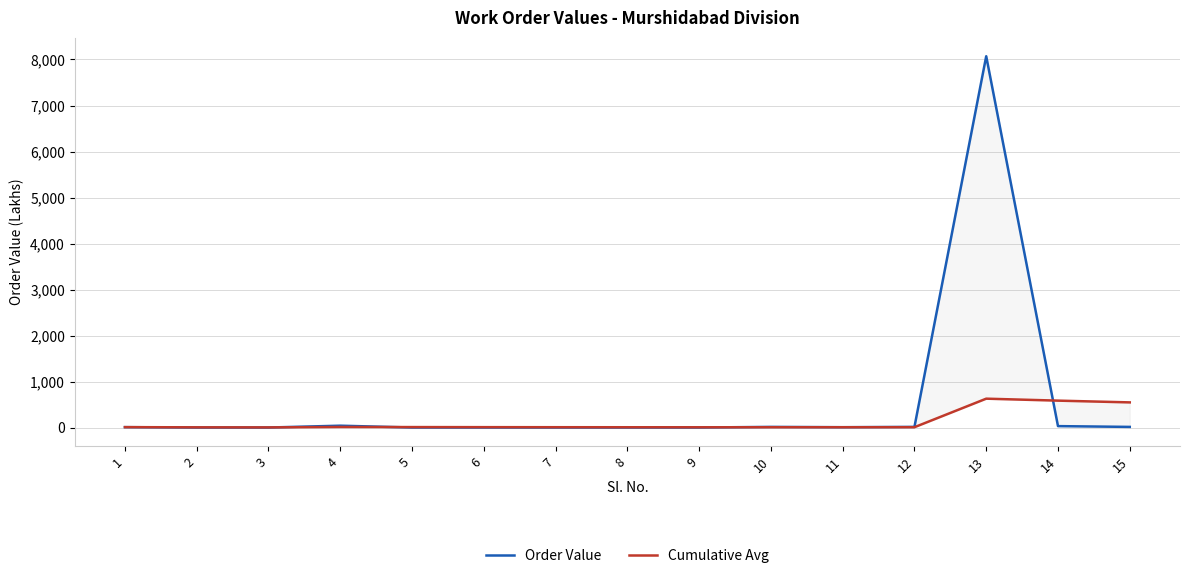

At which label does Order Value reach its minimum?

2